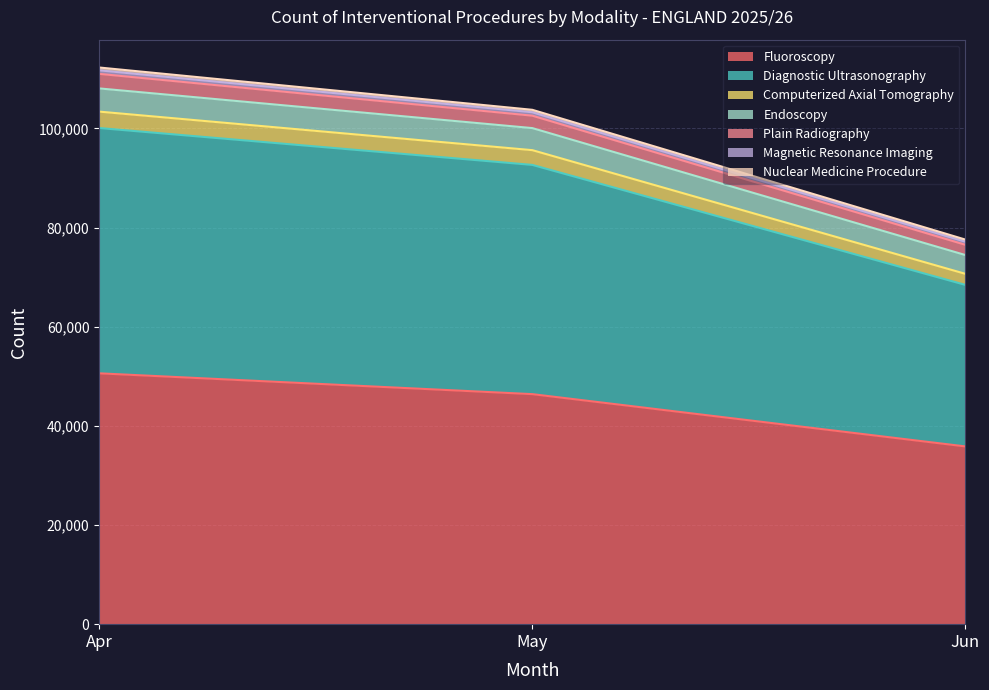

How many lines are shown in the chart?

7